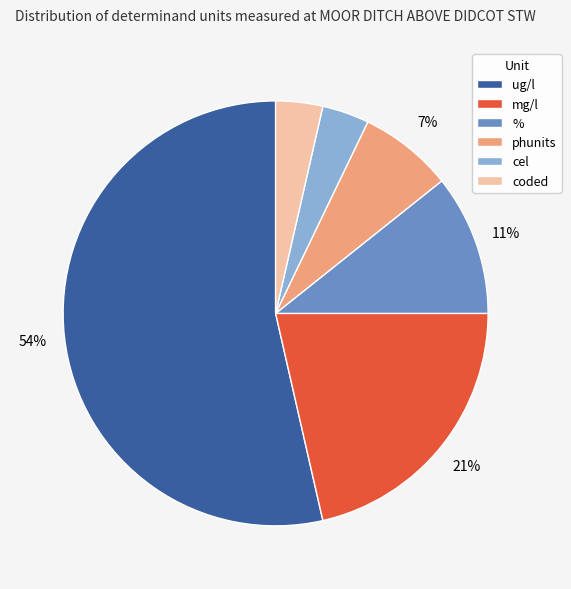

To the nearest percent, what is the difference between the largest and smallest slice percentages?

50%